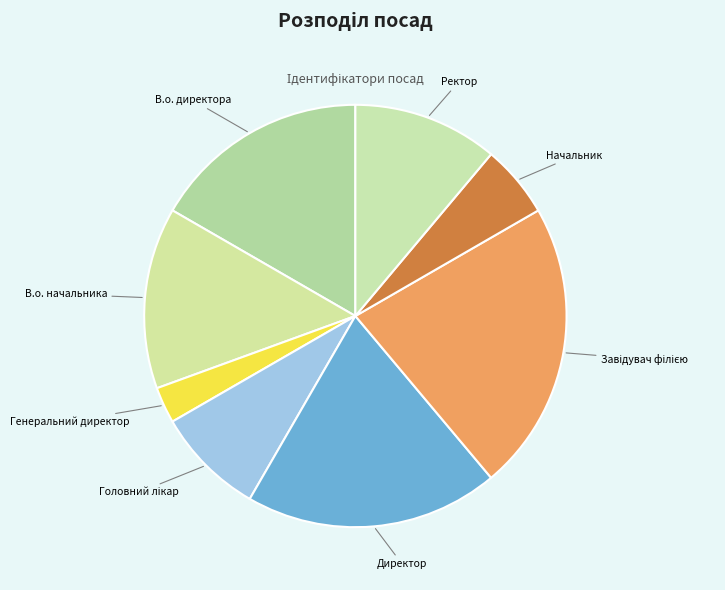

Does any single category account for the majority?

No